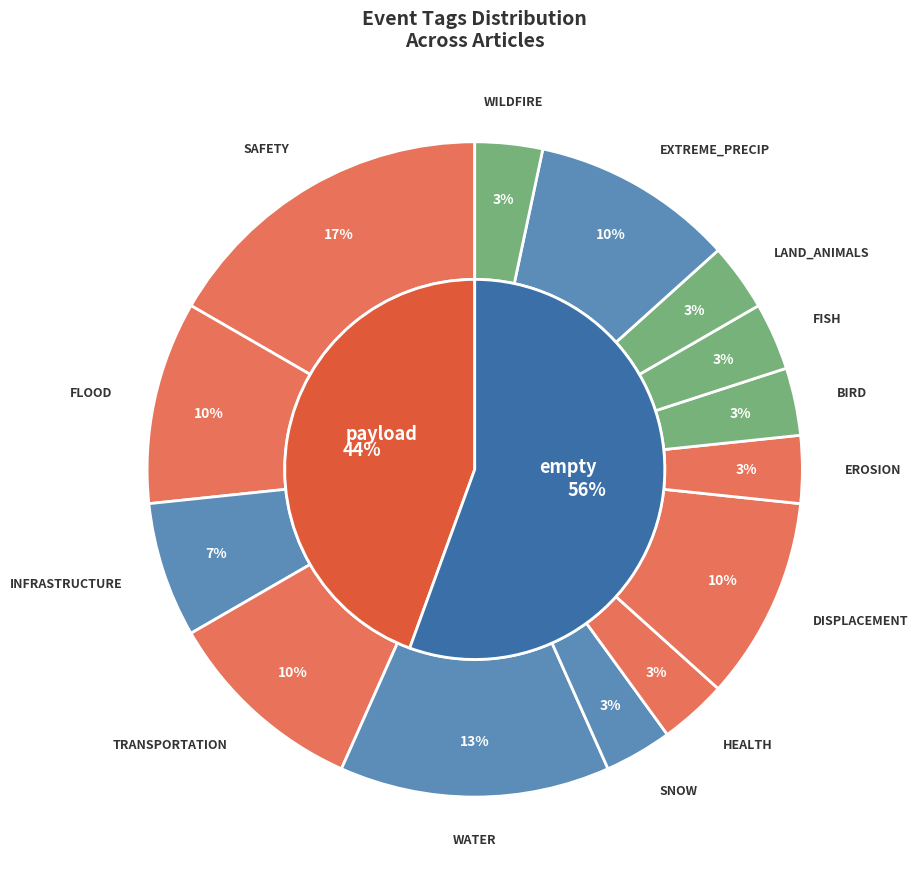

To the nearest percent, what is the difference between the largest and smallest slice percentages?

13%